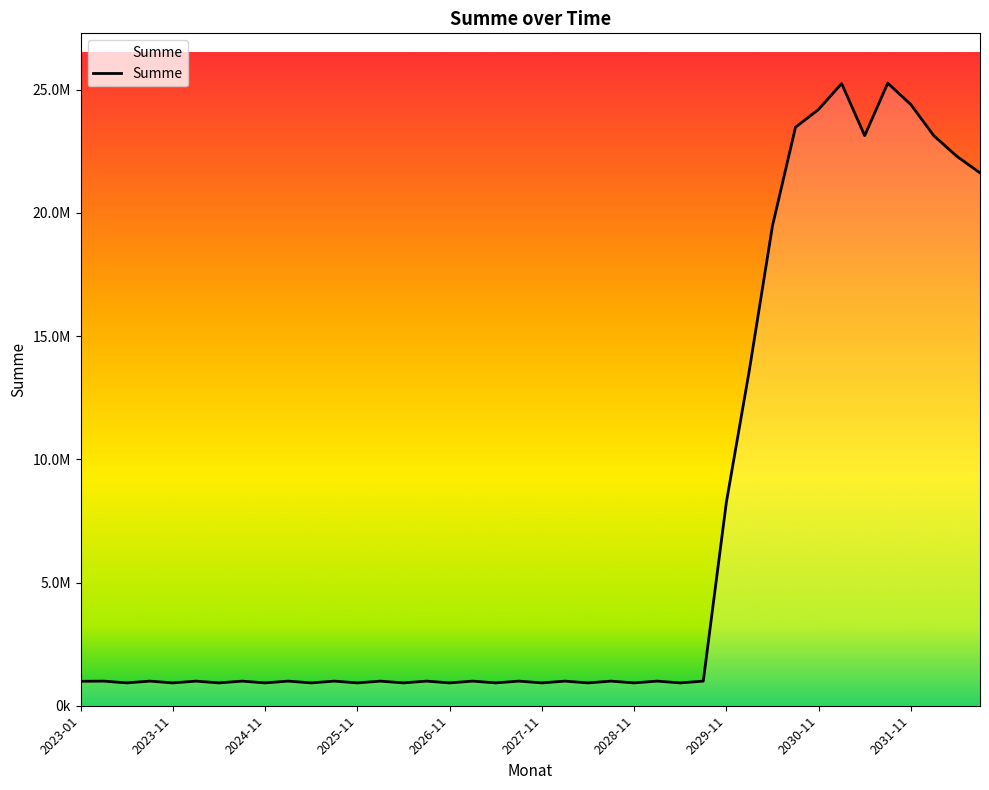

Reading left to right, transcribe all the data shown in this chart.

991523.8	998974.0	926745.3	998974.0	926745.3	998974.0	926745.3	998974.0	926745.3	998974.0	926745.3	998974.0	926745.3	998974.0	926745.3	998974.0	926745.3	998974.0	926745.3	998974.0	926745.3	998974.0	926745.3	998974.0	926745.3	998974.0	926745.3	998974.0	8249745.3	13629674.0	19470969.1	23477243.8	24199086.2	25249403.1	23134864.2	25266926.2	24398380.1	23130528.1	22294643.8	21625517.8